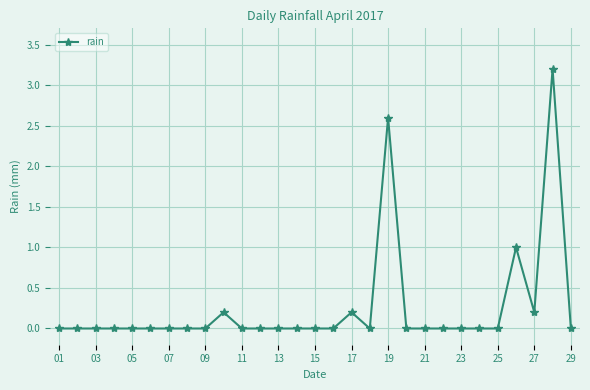

What is the difference between the maximum and second lowest values?

3.2